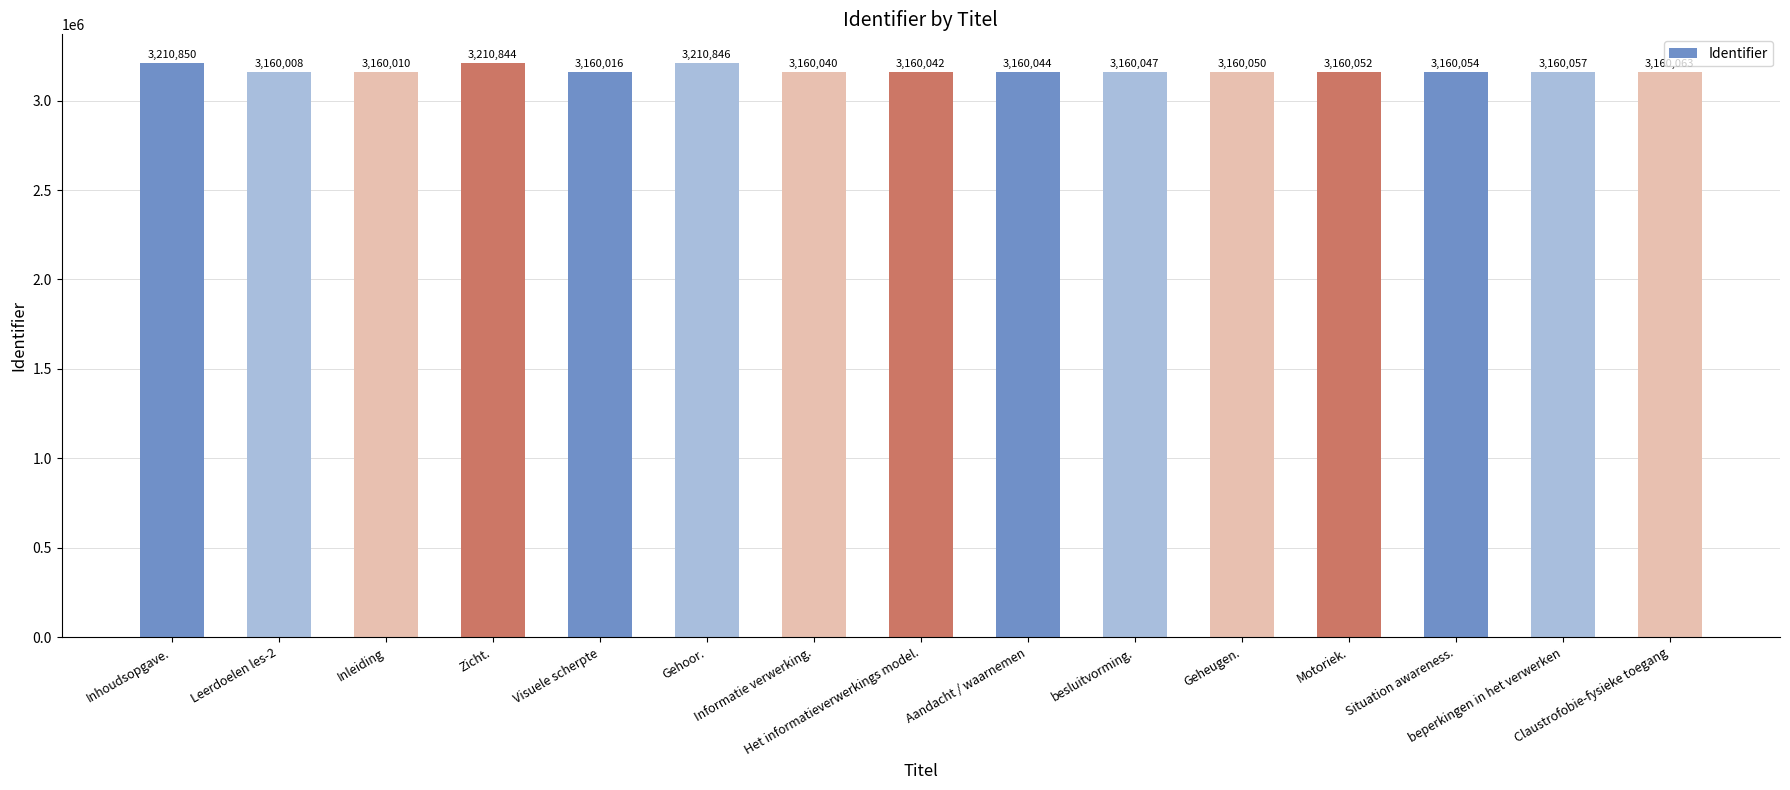

What is the value of the 14th bar from the left?

3160057